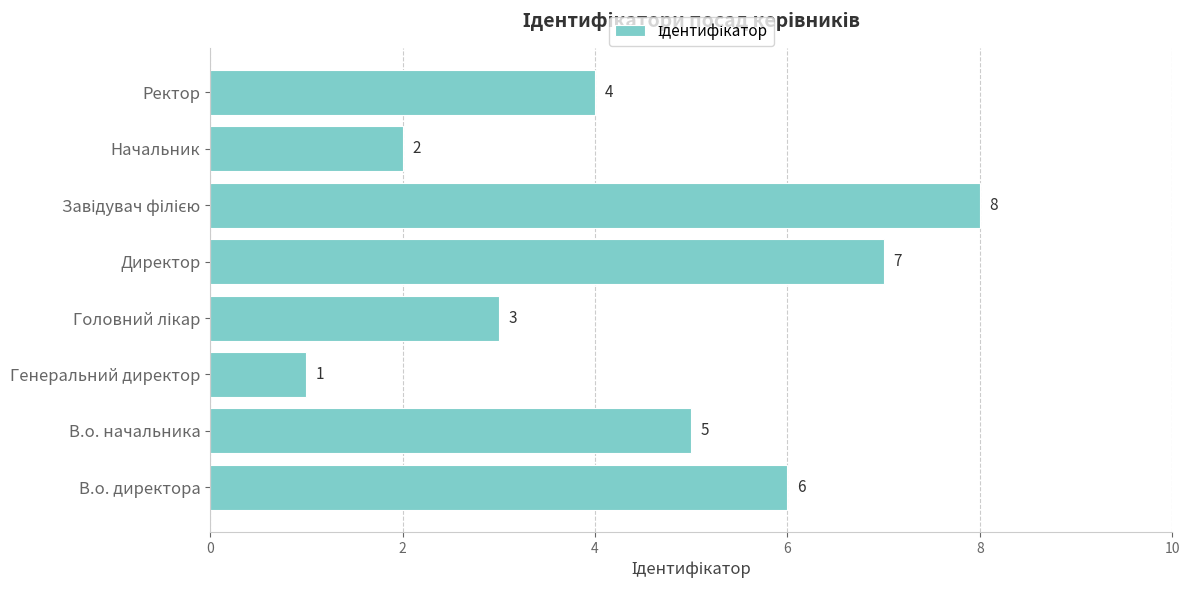

How many categories are shown in the chart?

8